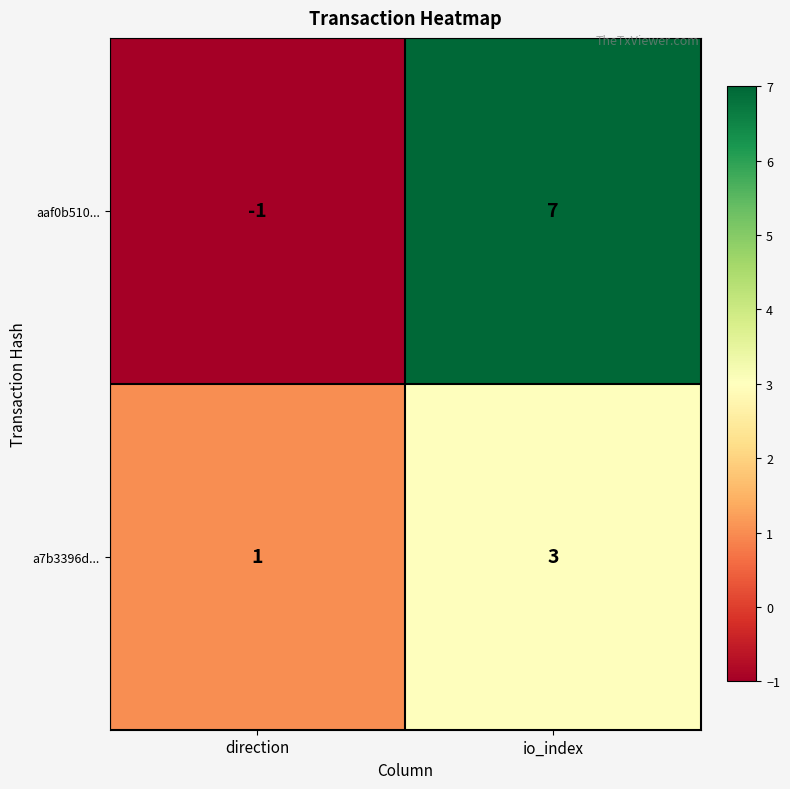

What is the maximum value shown in the chart?

7